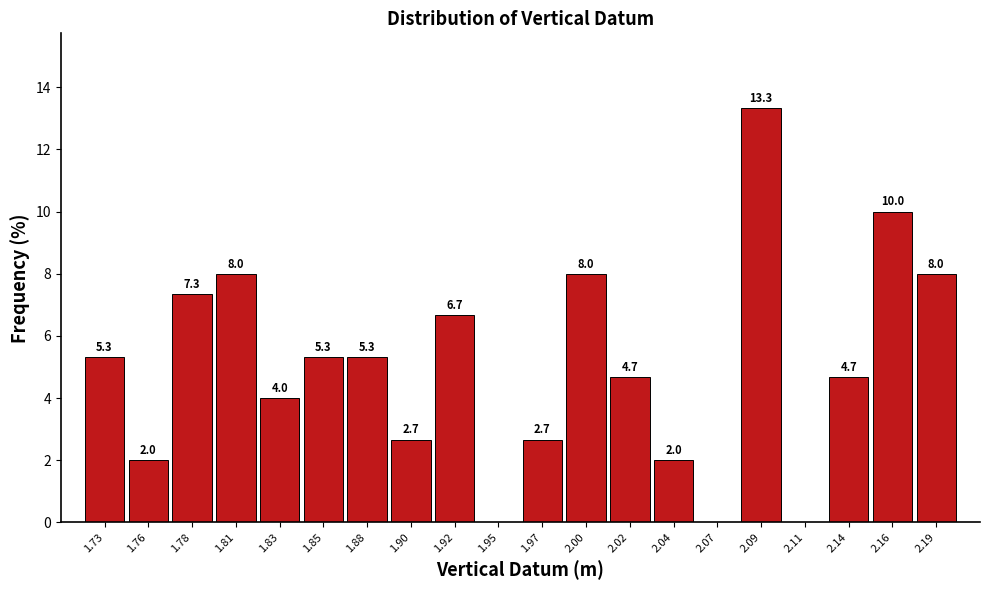

Over which range of the x-axis is the bar tallest?

2.080 to 2.100